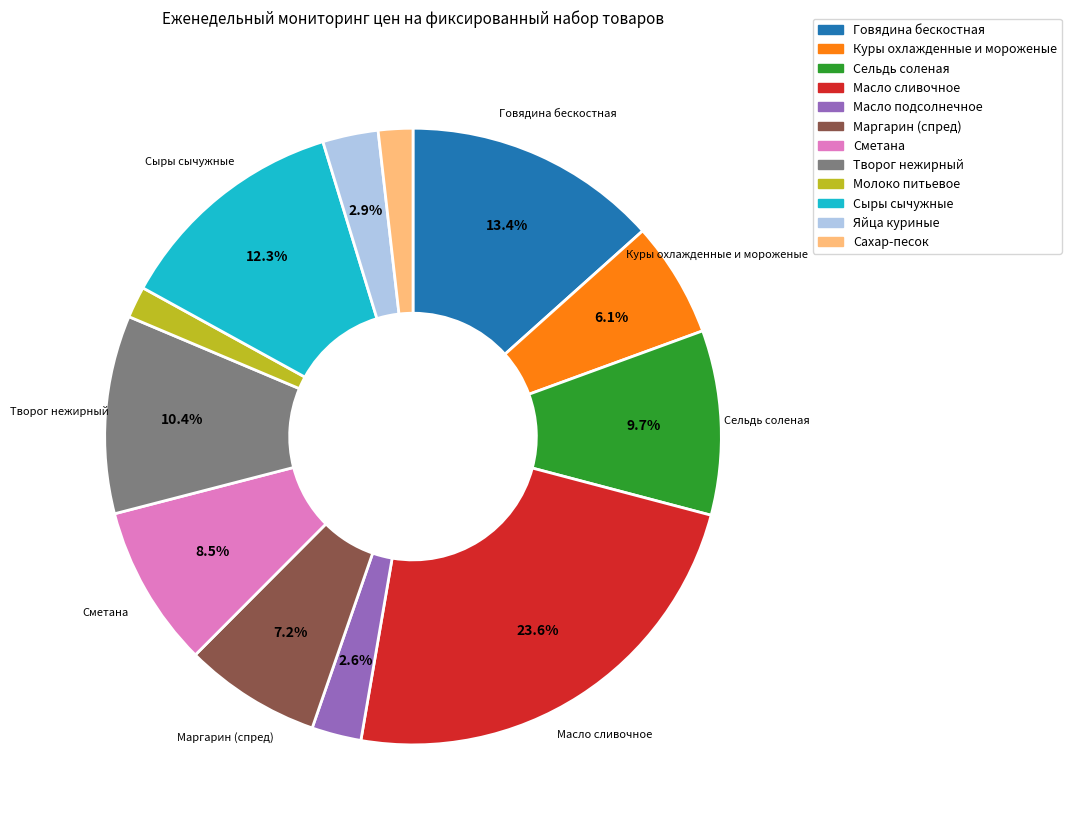

To the nearest percent, what is the average slice percentage?

8%